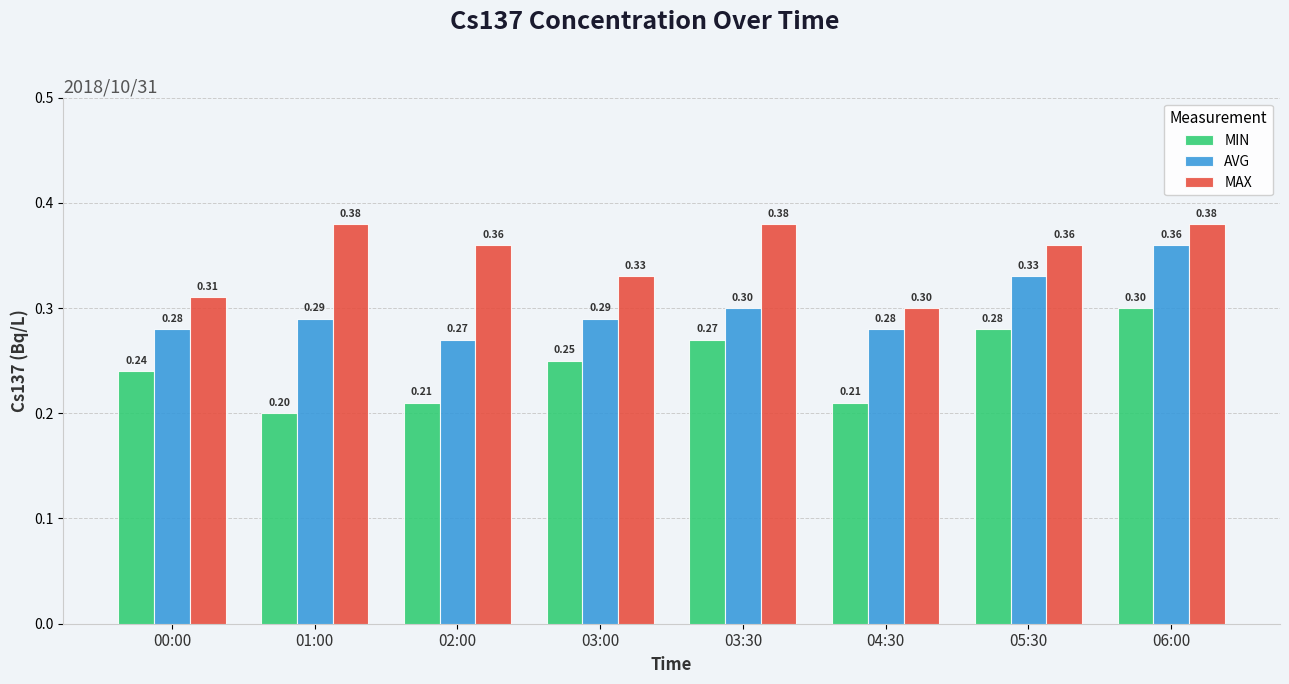

Which series has the largest range (max minus min)?

MIN